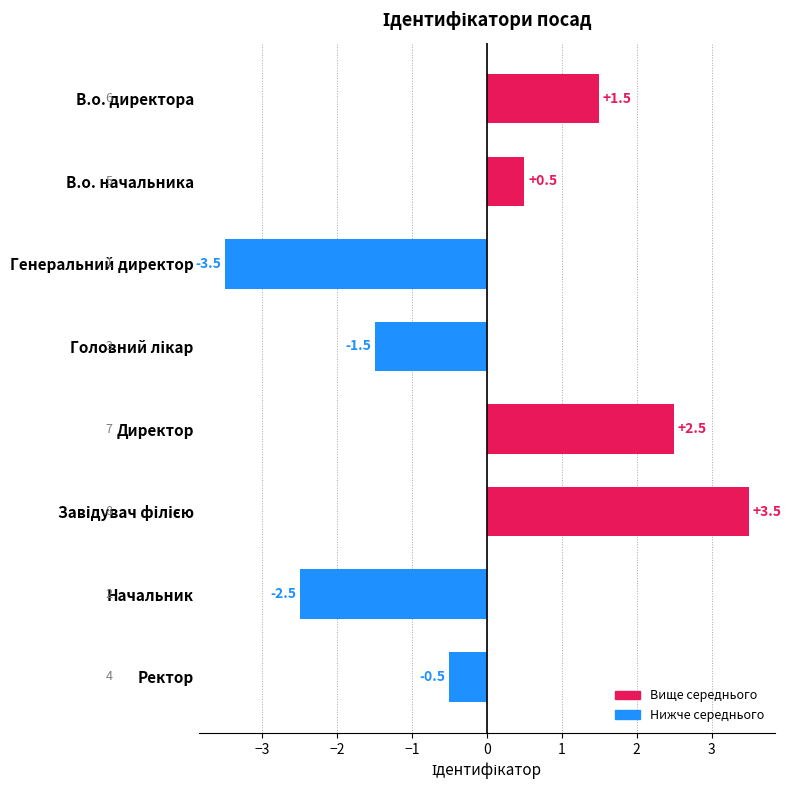

Reading top to bottom, what are all the values shown in this chart?

1.5	0.5	-3.5	-1.5	2.5	3.5	-2.5	-0.5